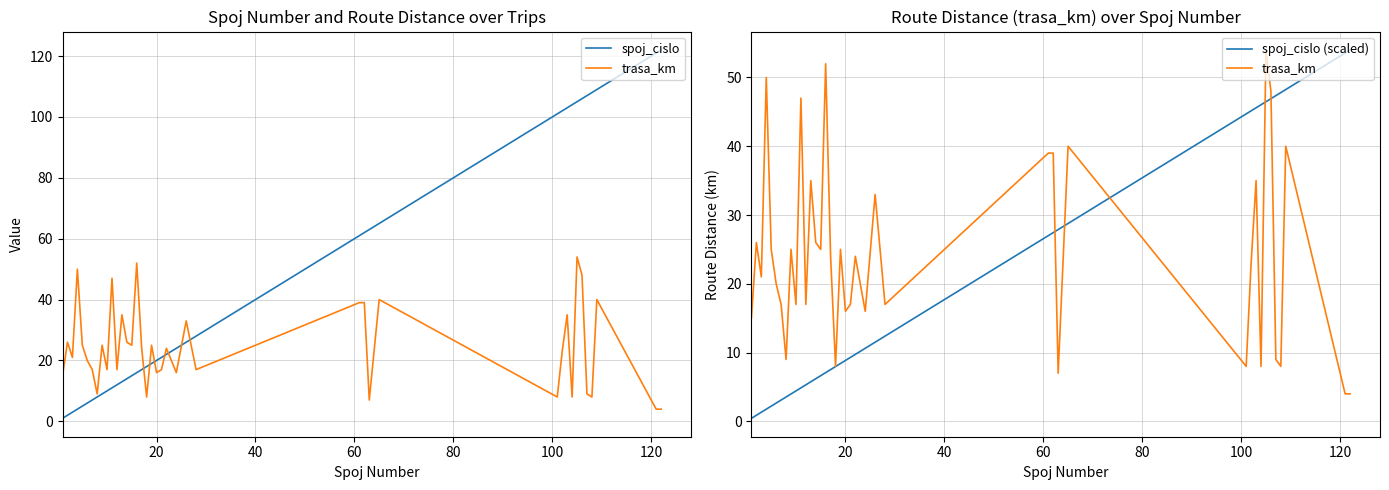

True or false: spoj_cislo and trasa_km intersect in this chart.

True